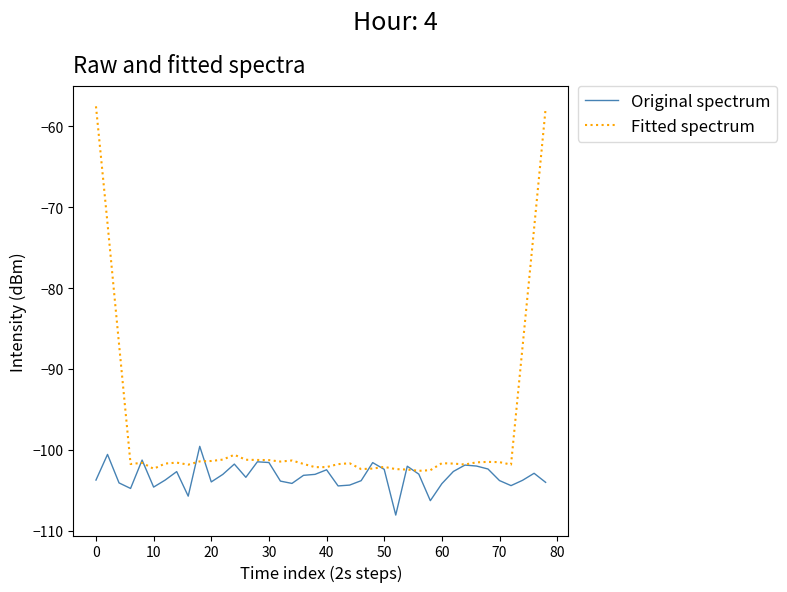

What is the smallest value displayed?

-108.1